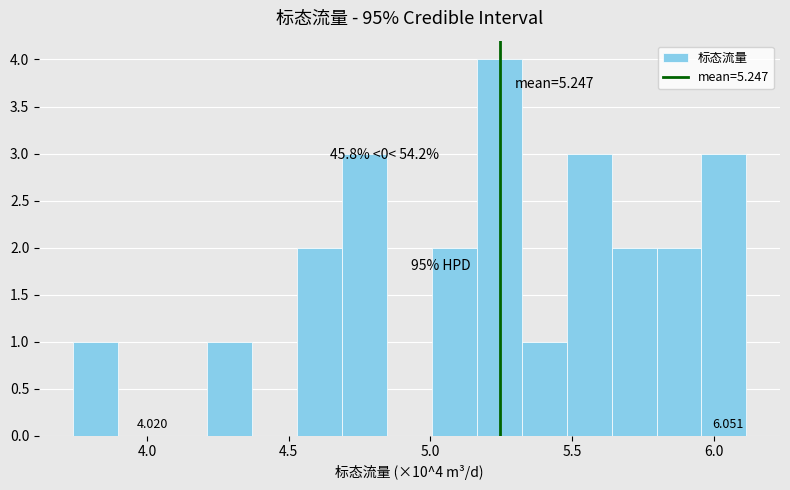

Around what value on the x-axis is the tallest bar? Give the approximate position of its centre, as read against the axis.

5.25